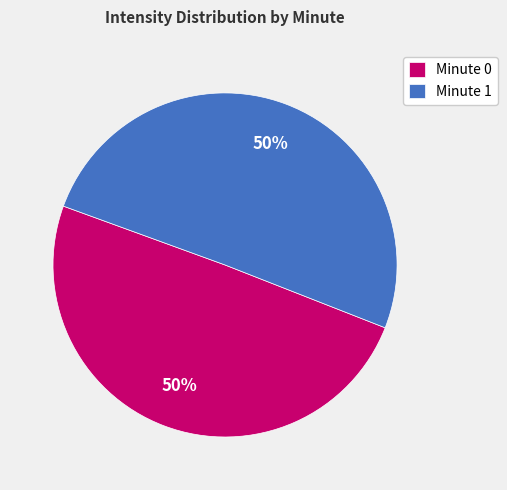

What is the ratio of the value at Minute 1 to the value at Minute 0?

1.0